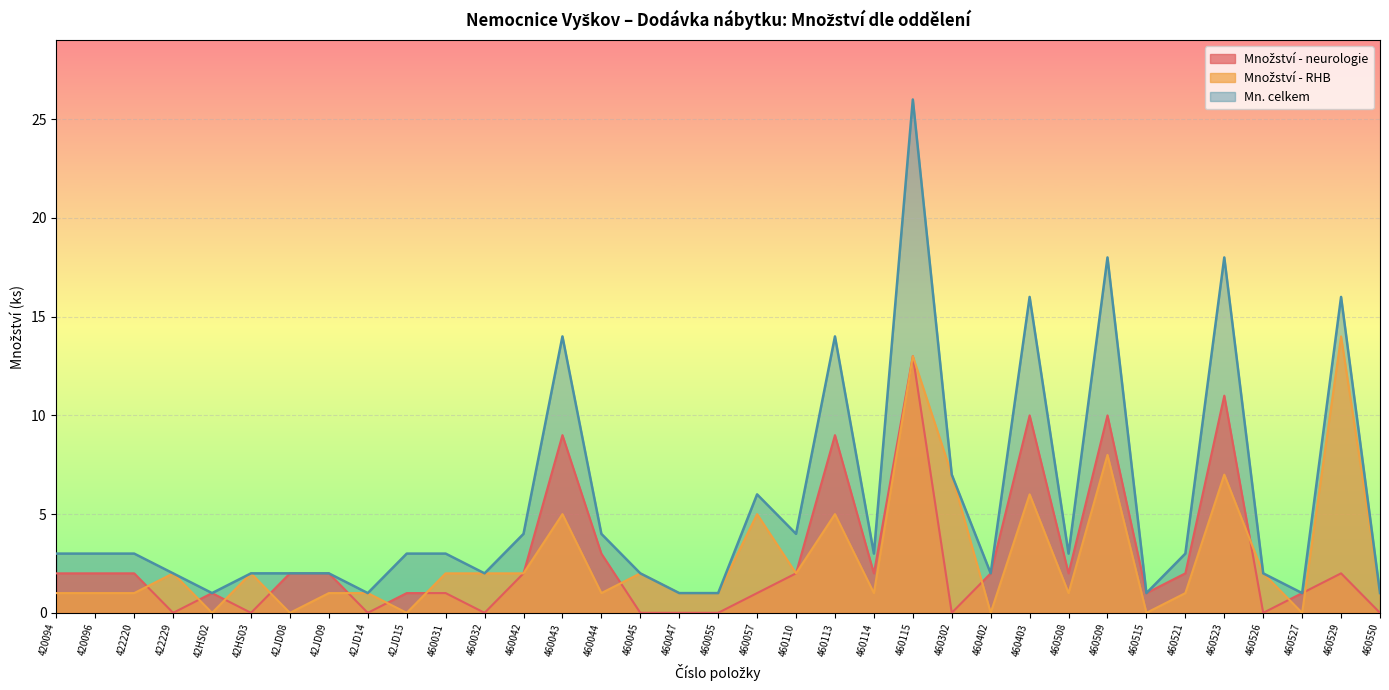

The Mn. celkem series shows 1 at 42HS02. True or false?

True